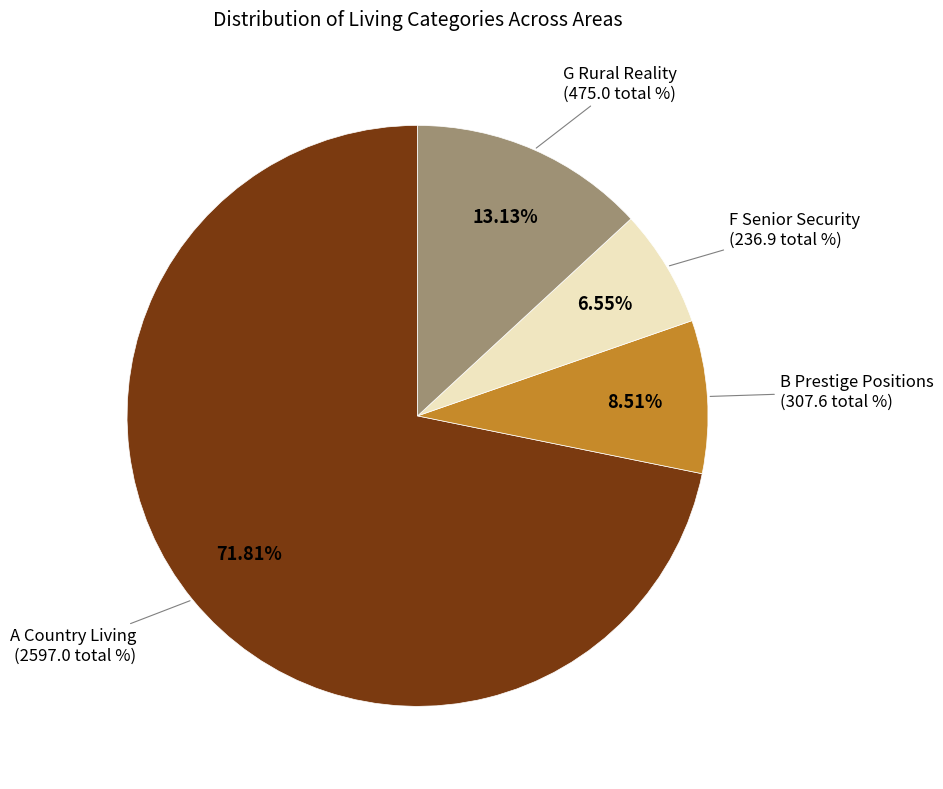

Is there any slice that represents more than half of the pie?

Yes